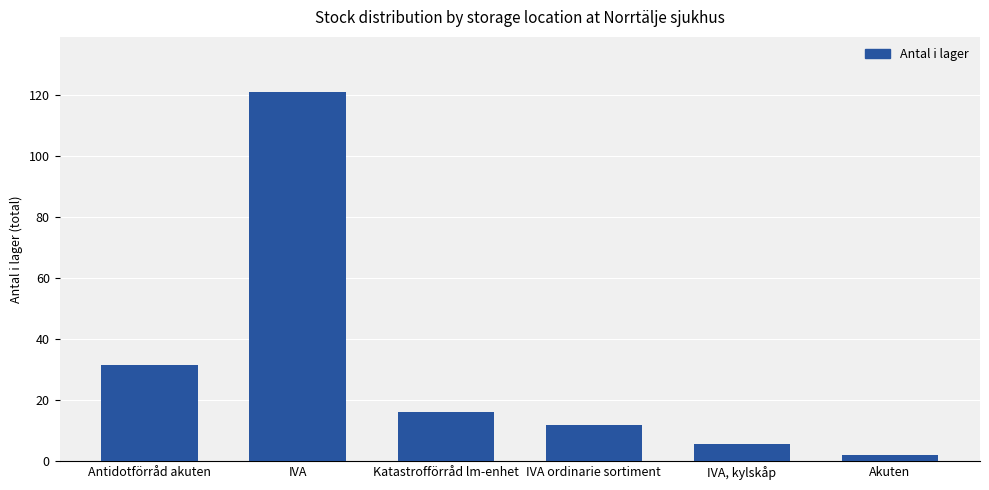

List the labels in order of value, smallest first.

Akuten, IVA, kylskåp, IVA ordinarie sortiment, Katastrofförråd lm-enhet, Antidotförråd akuten, IVA